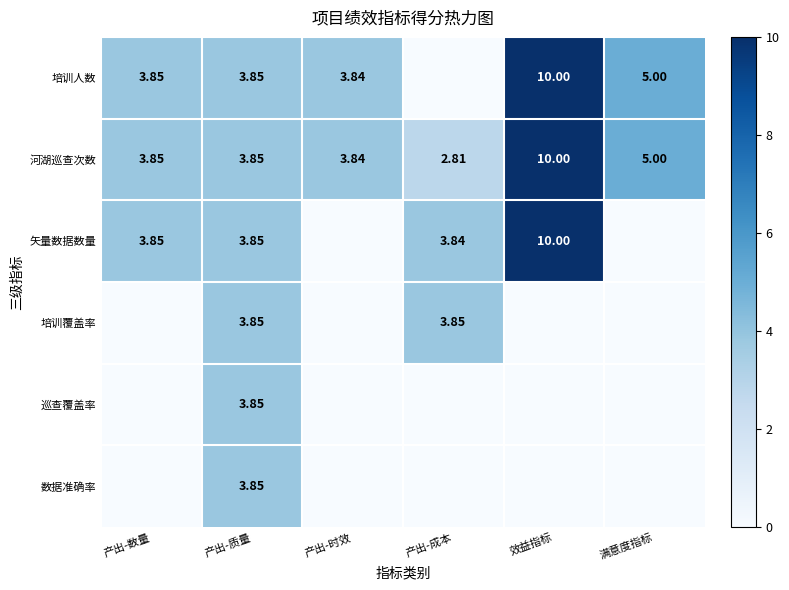

What is the difference between the second highest and minimum values in the 矢量数据数量 series?

3.9